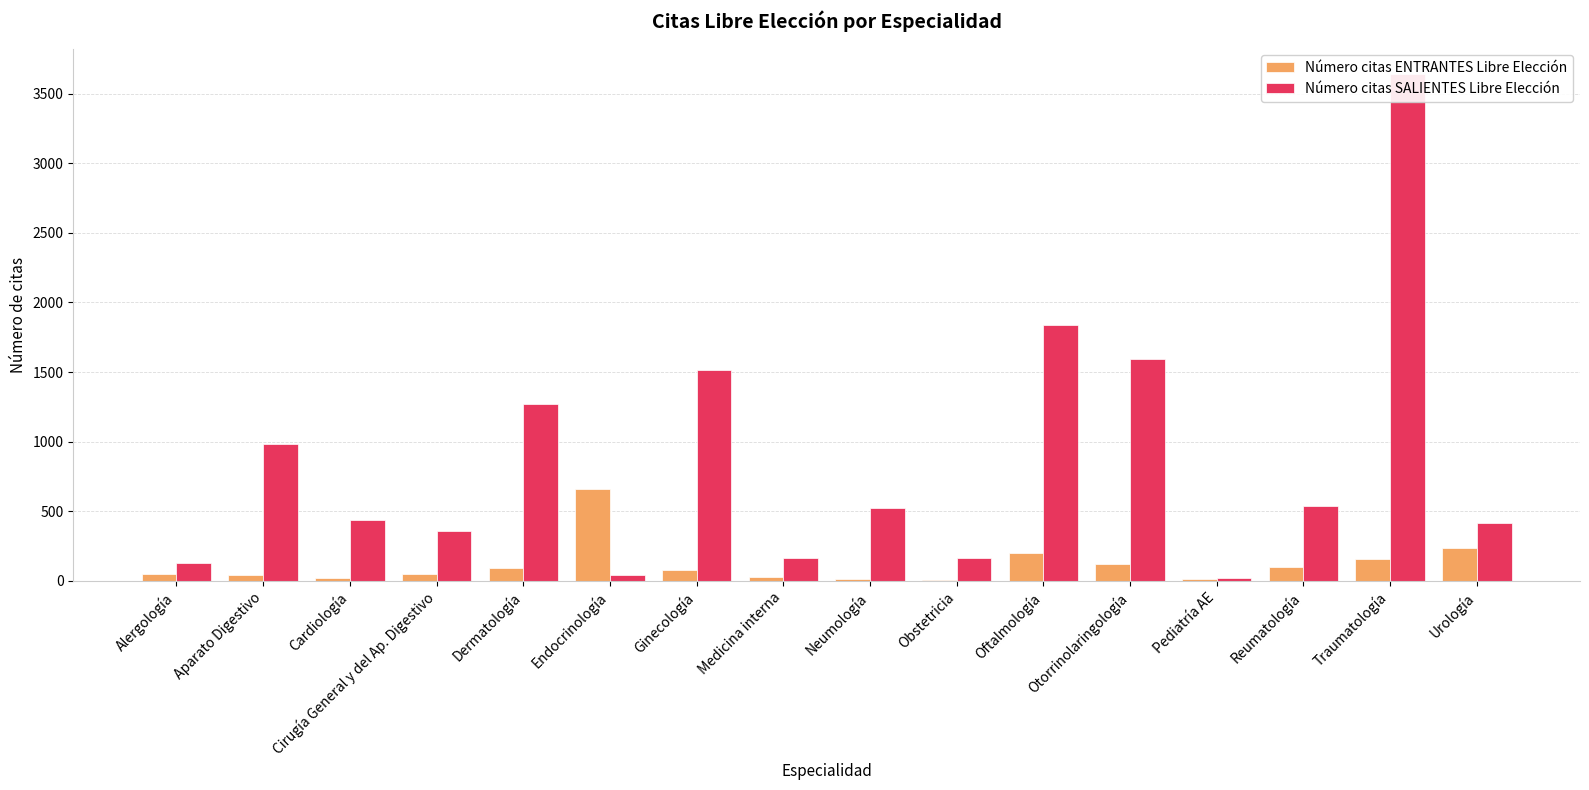

What is the spread (max minus min) of values at Dermatología?

1186